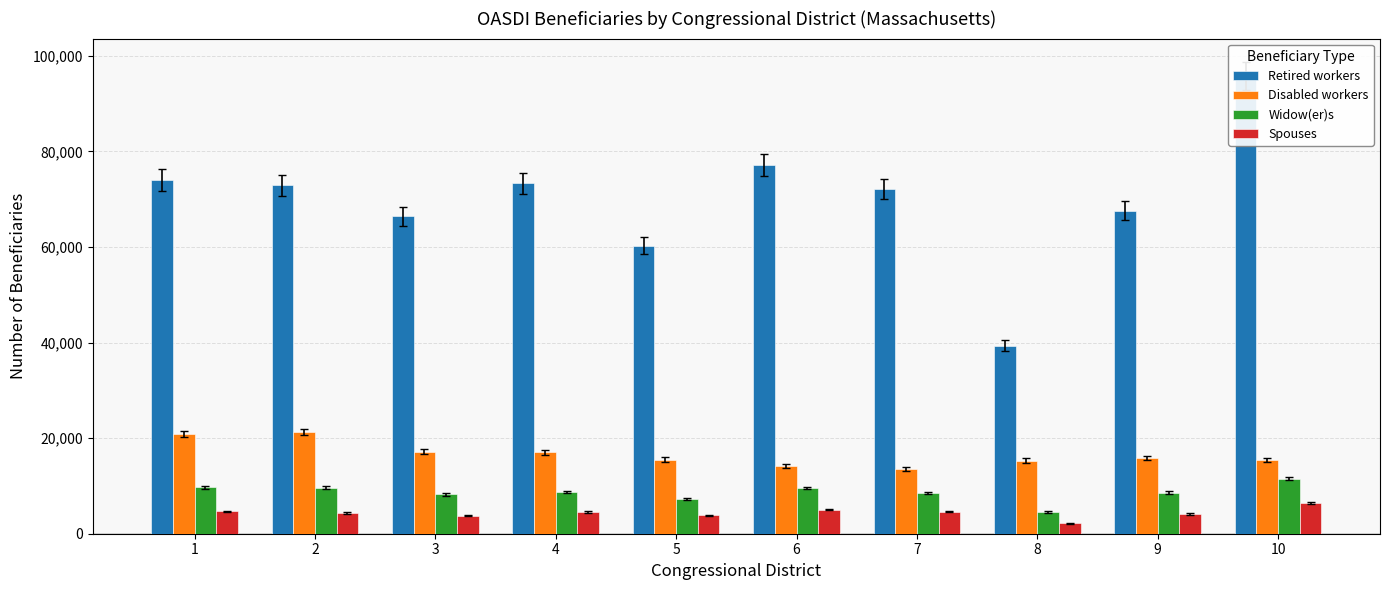

The Spouses series shows 4660 at 1. True or false?

True